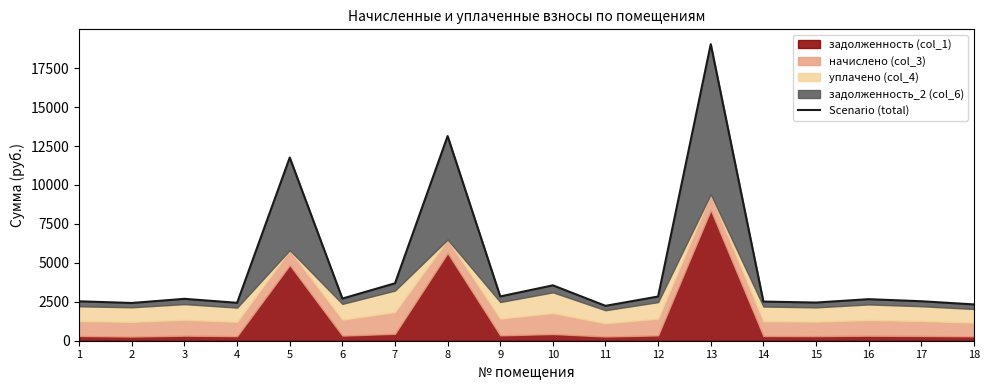

At which category does the chart reach its peak across all series?

13